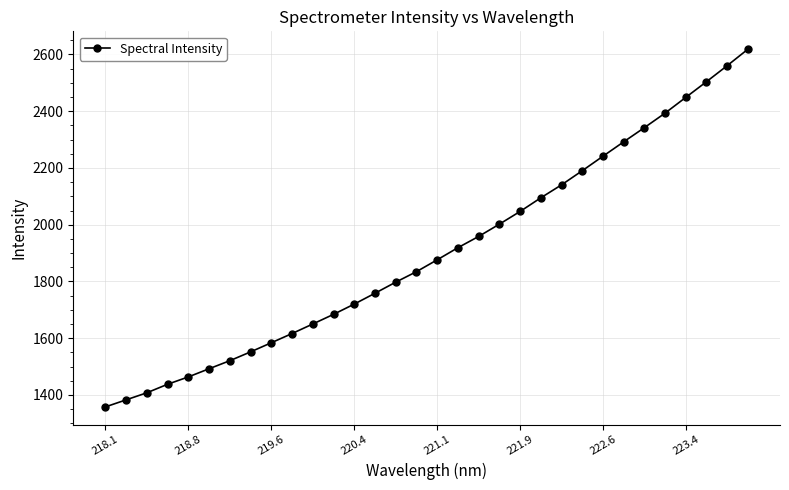

What is the value of the 22nd point from the left?

2094.9